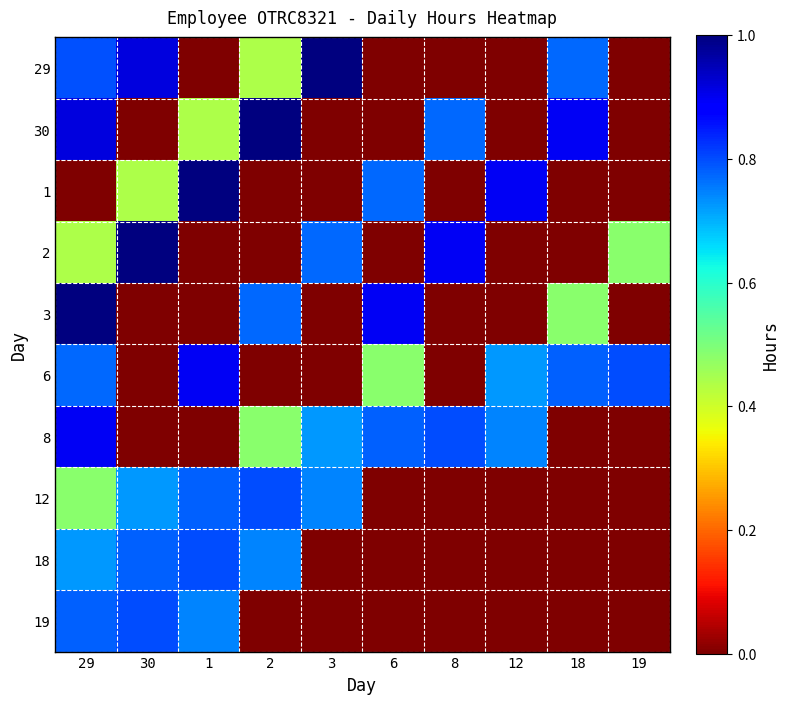

What is the total value across all series at 19?

1.3